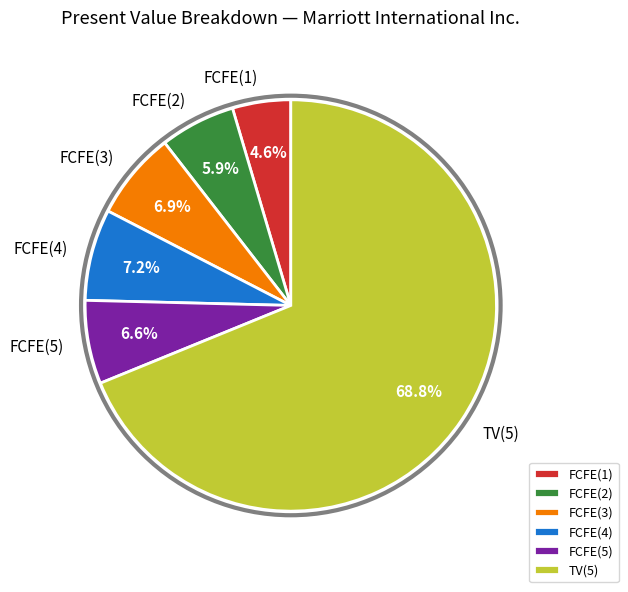

Which slice is the smallest?

FCFE(1)